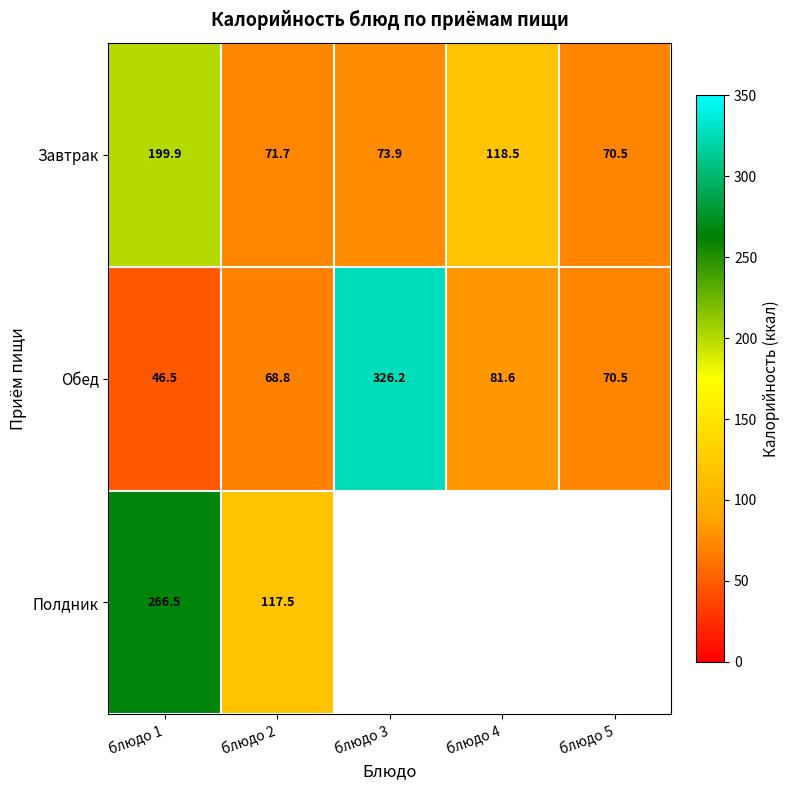

Which category has the highest value in the Обед series?

блюдо 3